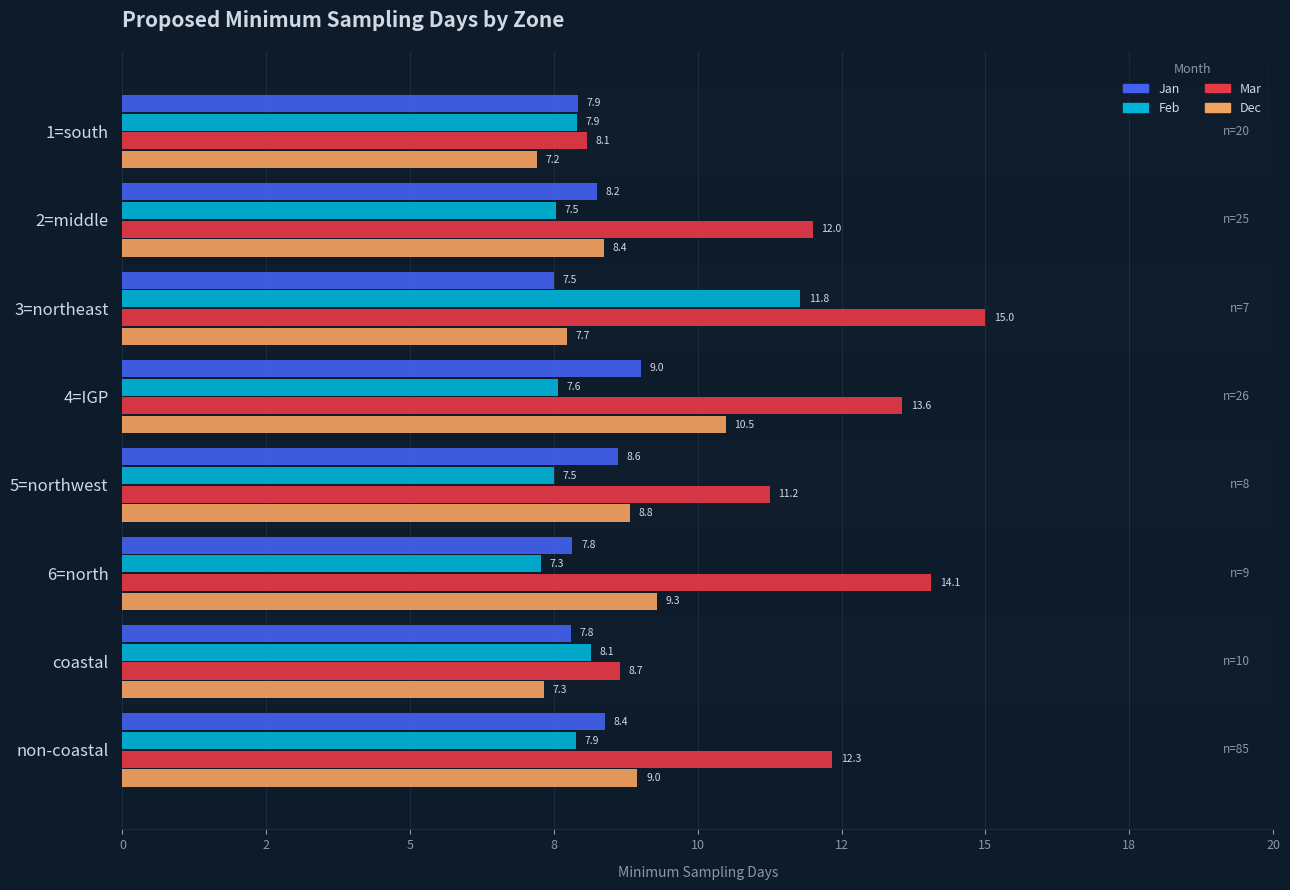

What are all the series names shown in the legend?

Jan, Feb, Mar, Dec